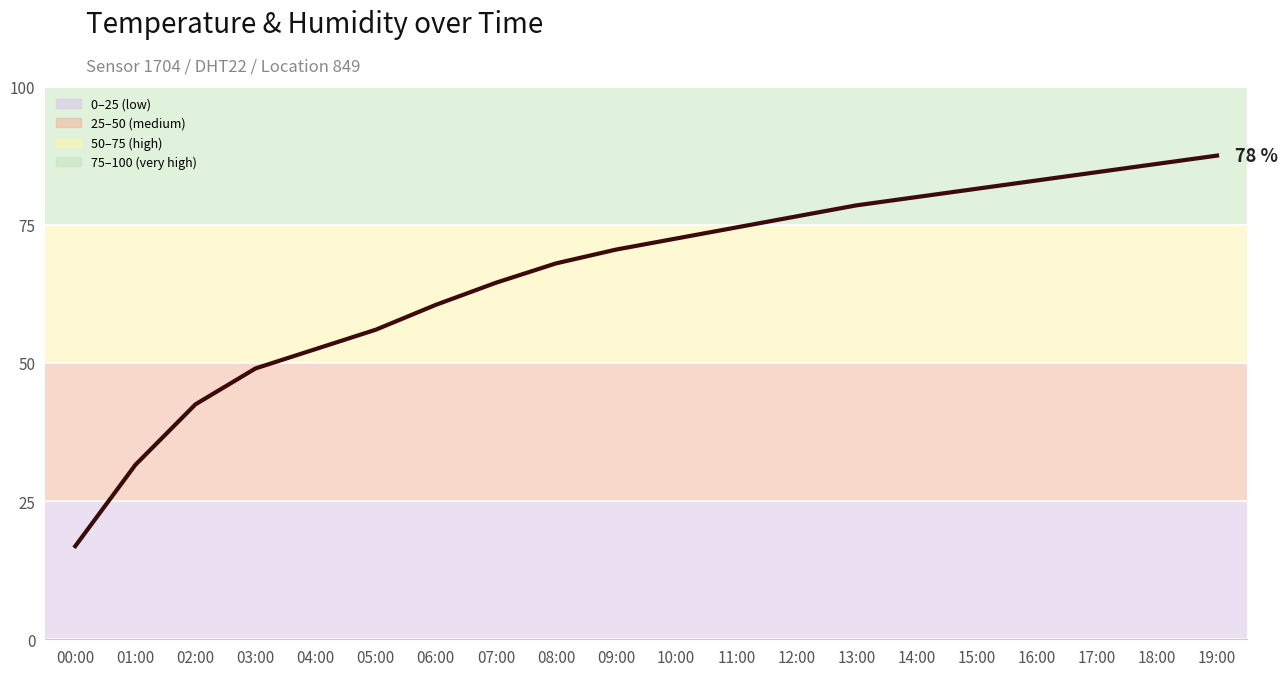

What is the difference between the values at 02:00 and 09:00?

28.0